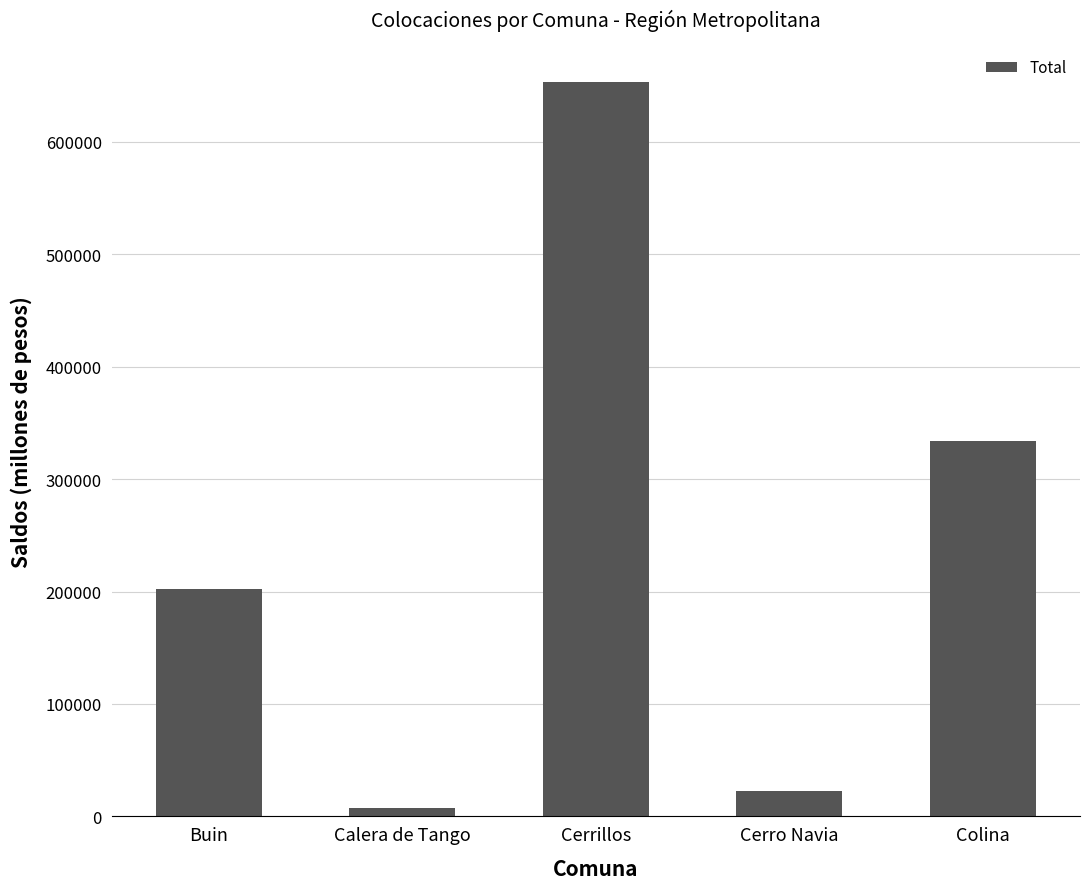

The chart shows a value of 320458.6 at Cerrillos. True or false?

False